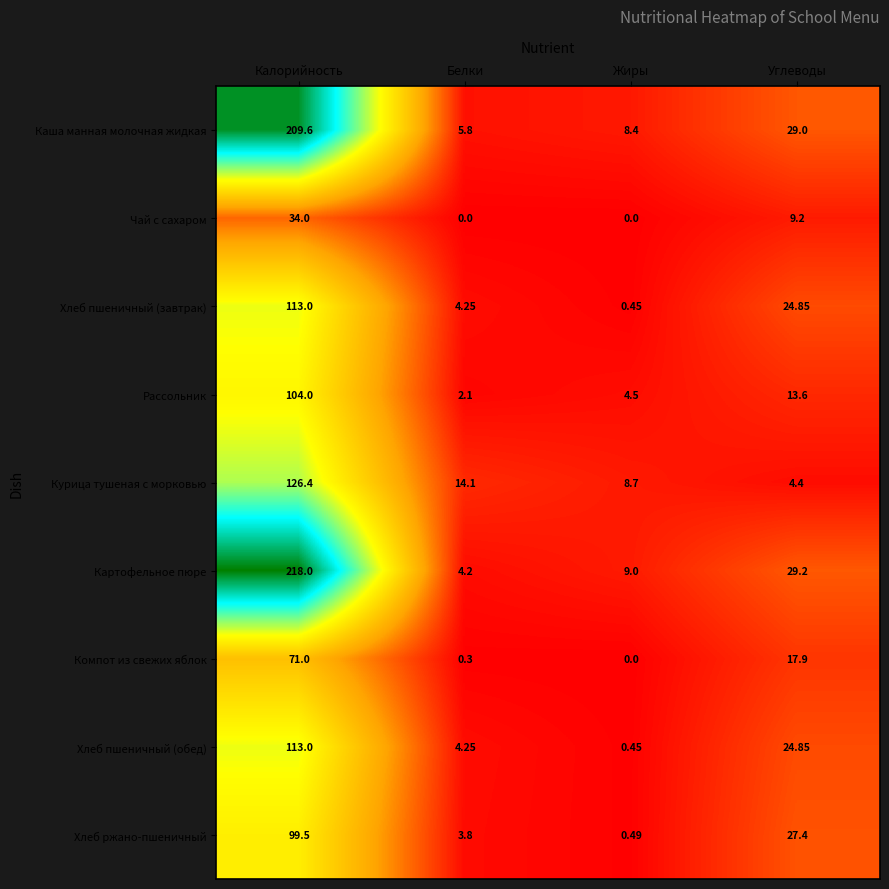

At which category is the sum across all series the highest?

Калорийность